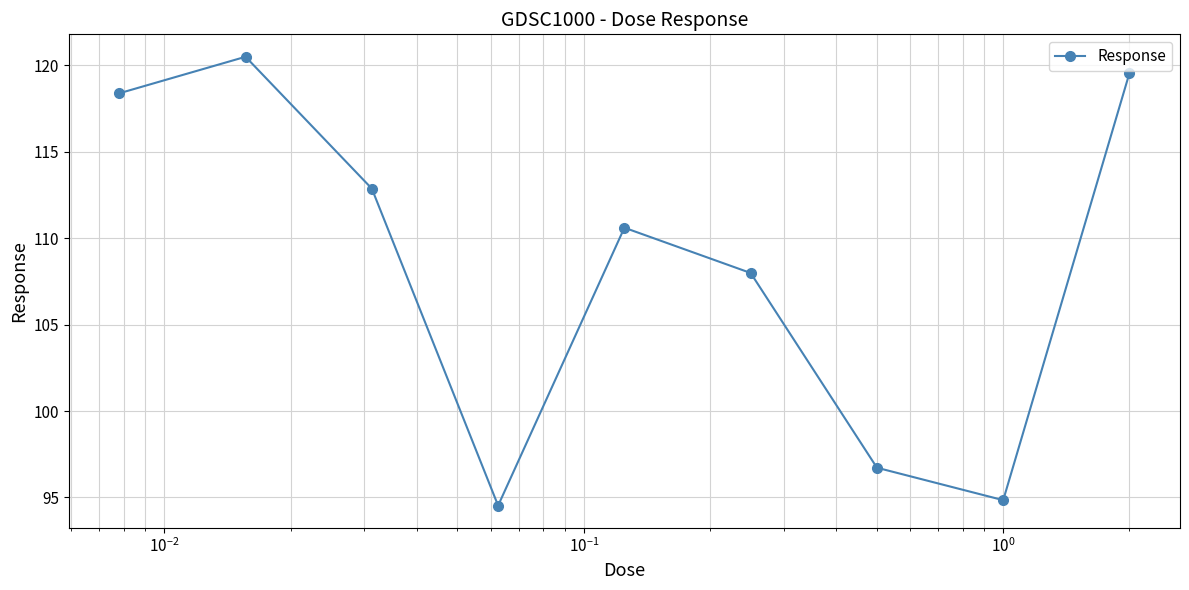

What is the value of the 9th point from the left?

119.6